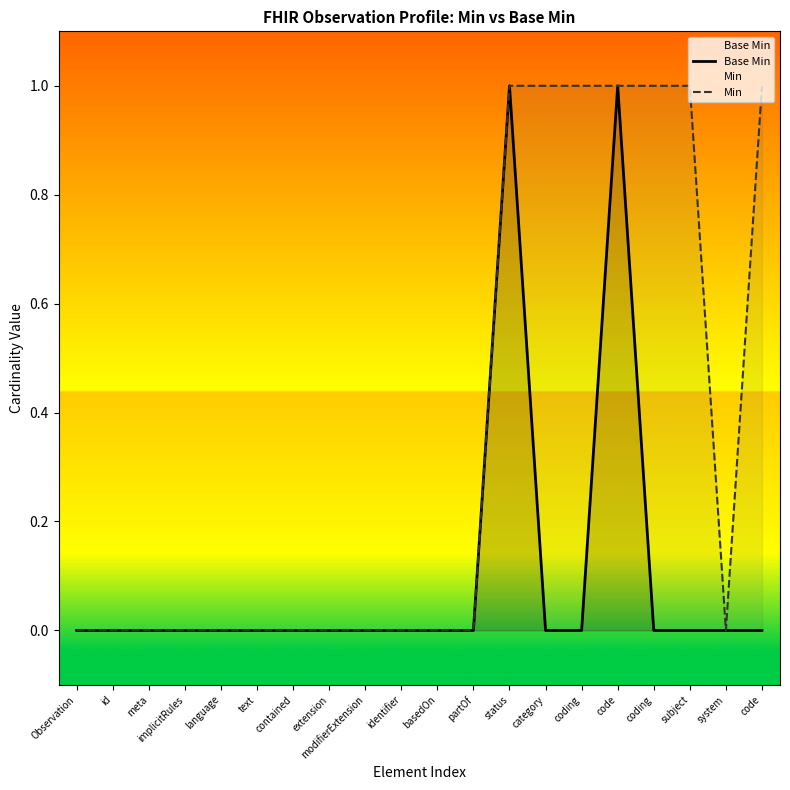

True or false: Min and Base Min intersect in this chart.

False